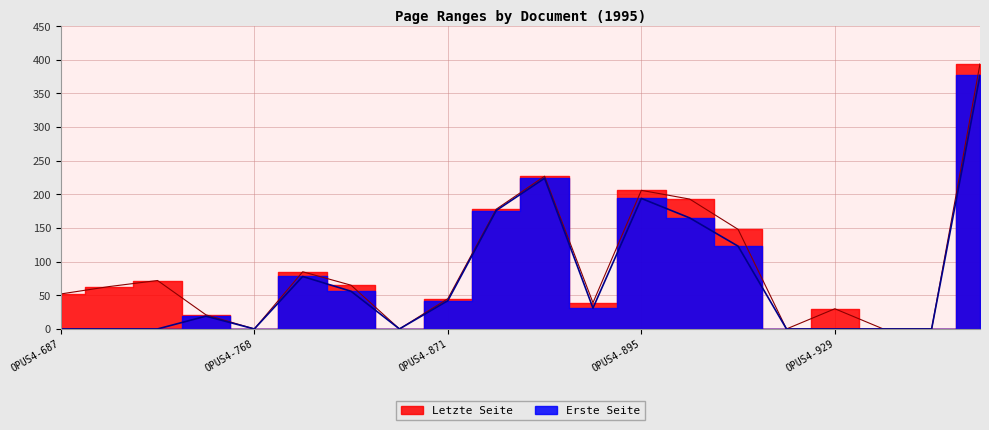

Where is Erste Seite nearest to the value 188?

OPUS4-895